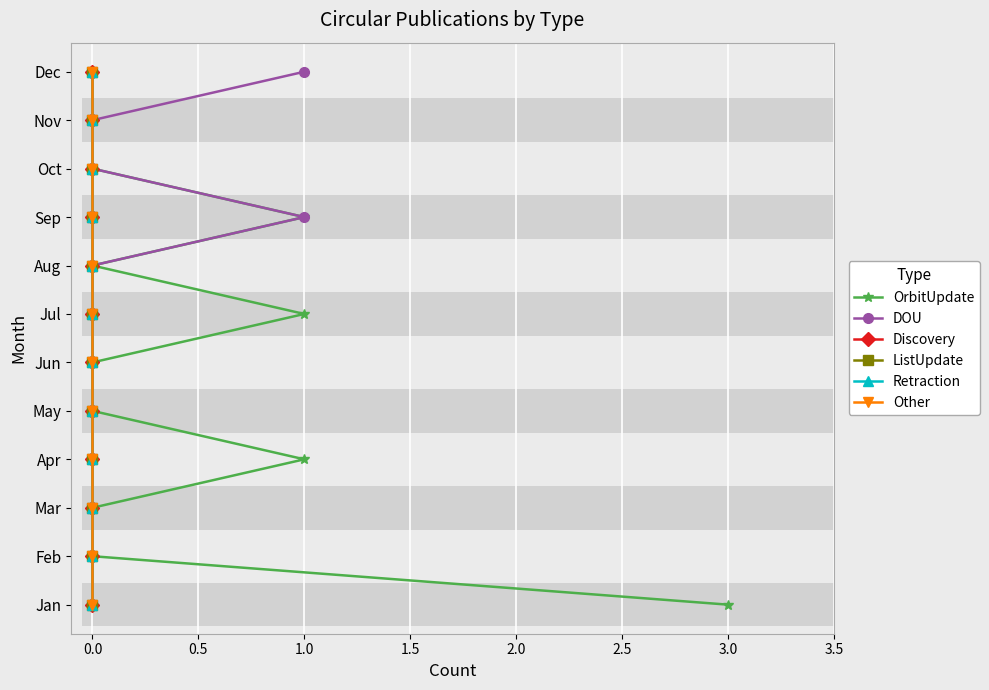

What are all the series names shown in the legend?

OrbitUpdate, DOU, Discovery, ListUpdate, Retraction, Other